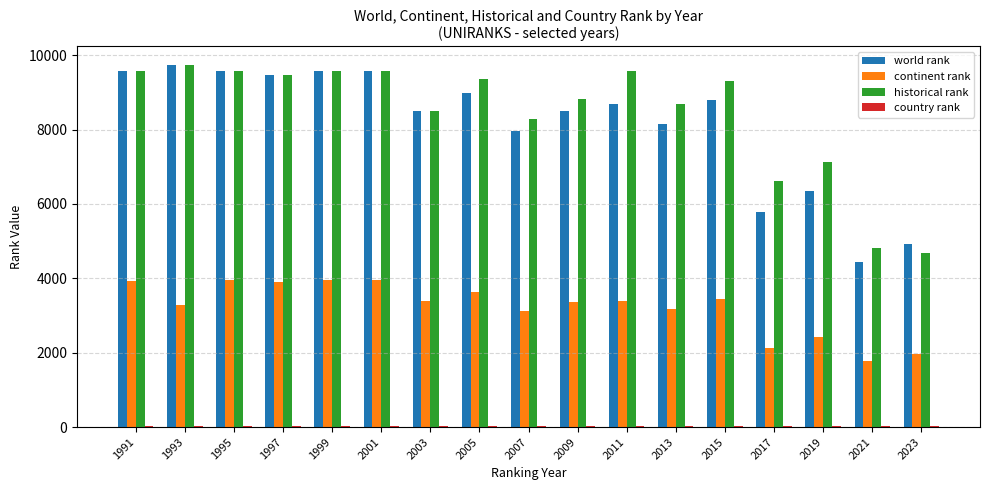

The historical rank series shows 9477 at 1997. True or false?

True